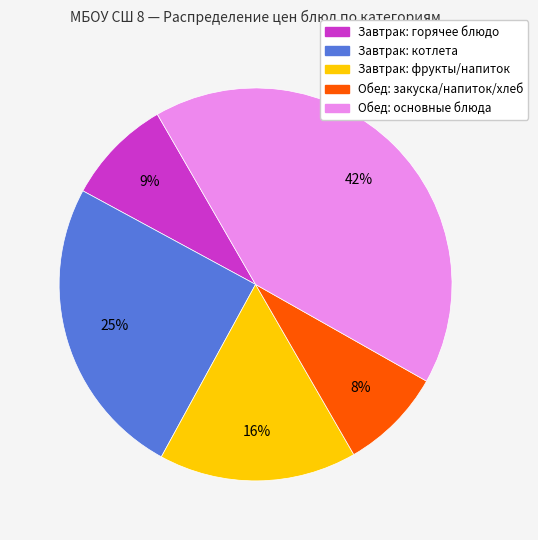

To the nearest percent, what is the average slice percentage?

20%